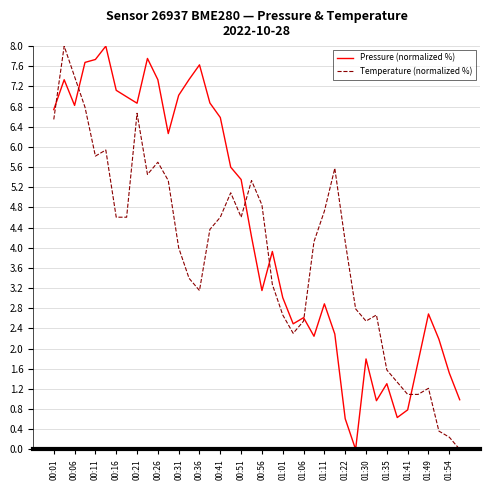

What is the maximum value for Pressure (normalized %)?

8.0